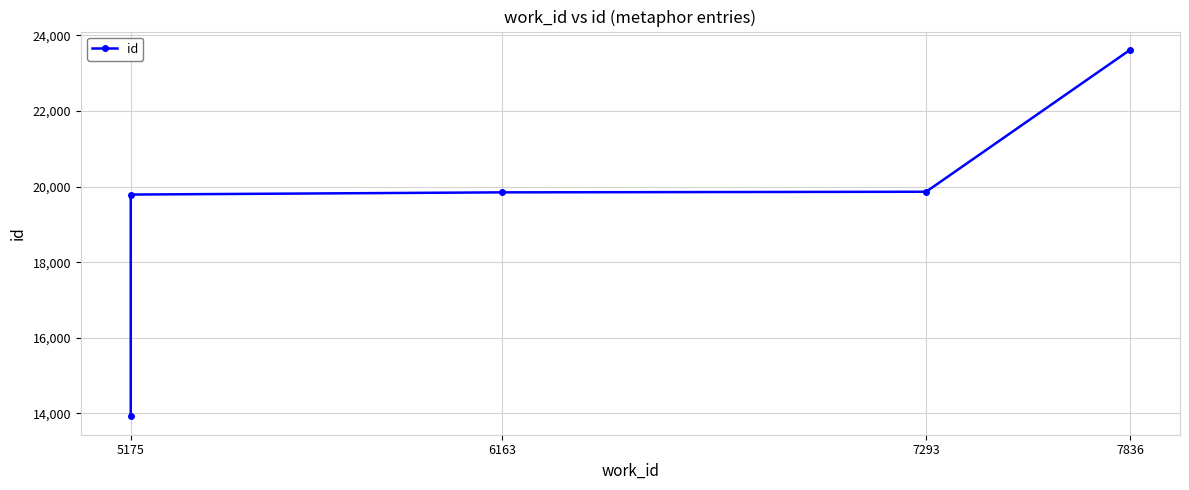

What position from the left is 7293?

3